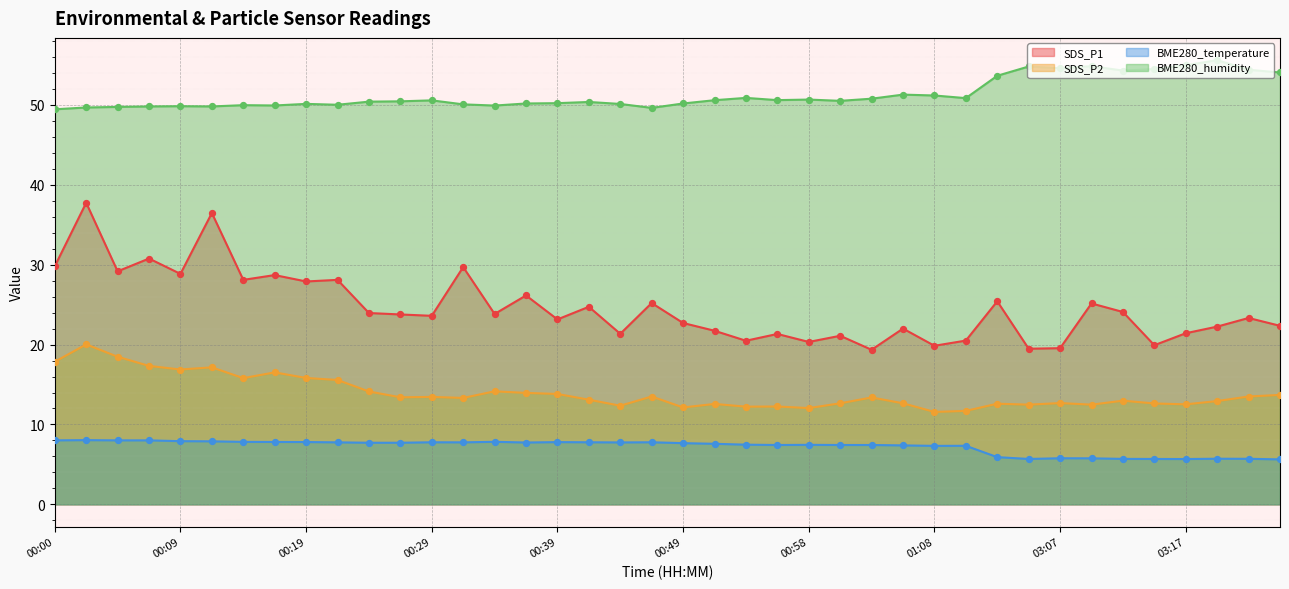

Which series has the largest total across all categories?

BME280_humidity